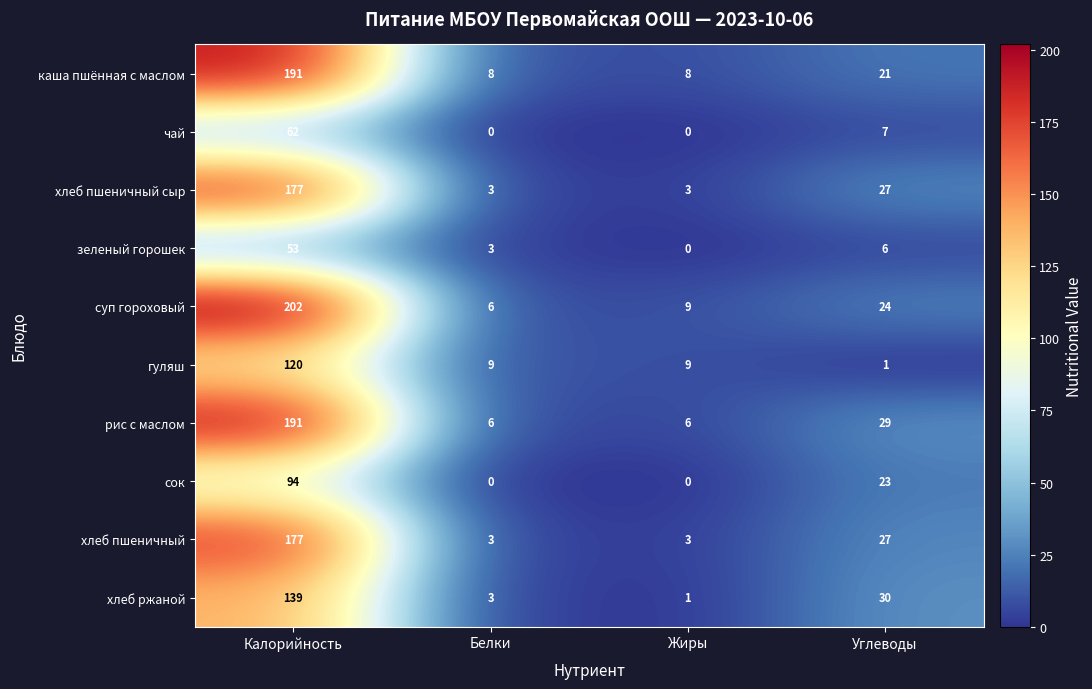

At which label is каша пшённая с маслом closest to 99?

Углеводы